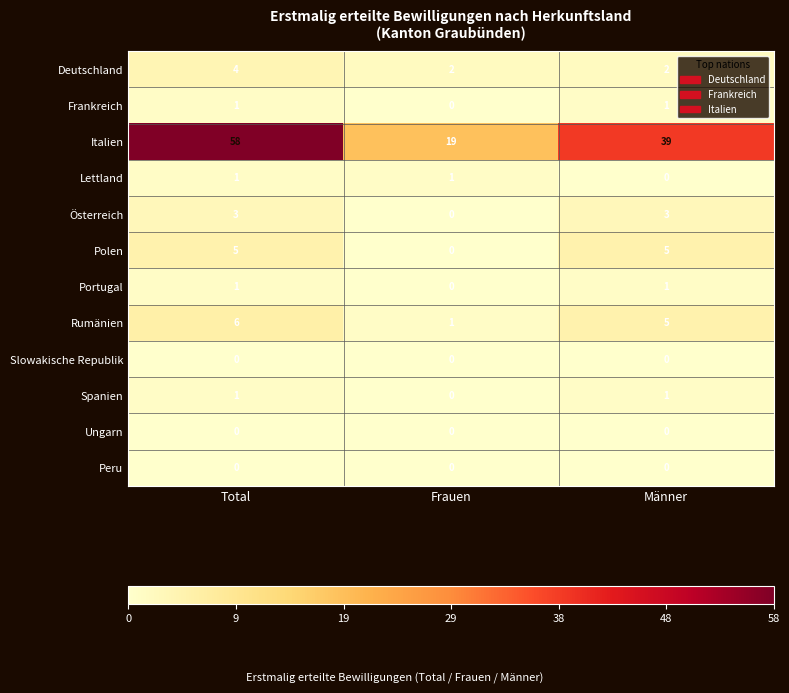

Between Total and Frauen, which series saw the biggest shift?

Italien